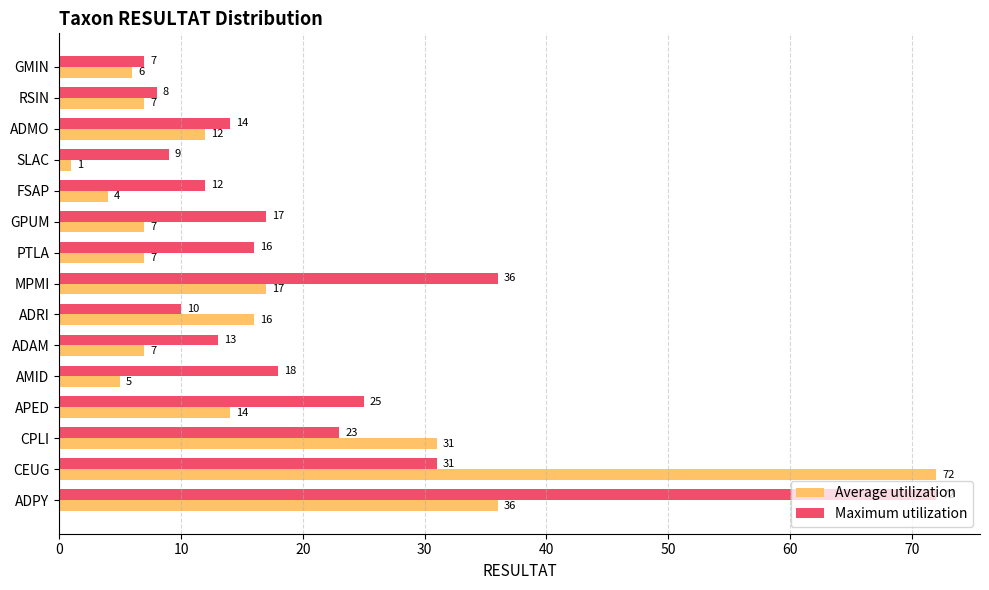

At which label is Maximum utilization closest to 39?

MPMI